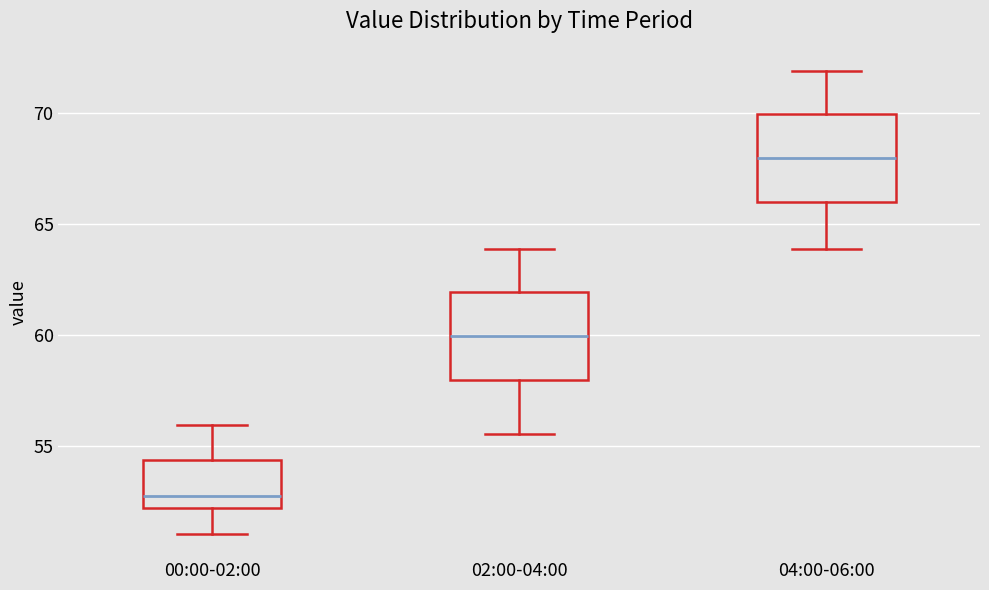

Reading left to right, transcribe this box plot: for each box, give where its median line is, the range the box spans, and where its two whiskers end, as read against the y-axis. The values are not printed on the chart, so give them approximately, as read against the axis.

00:00-02:00: median 53.0, box 52.0 to 54.5, whiskers 51.0 to 56.0
02:00-04:00: median 60.0, box 58.0 to 62.0, whiskers 55.5 to 64.0
04:00-06:00: median 68.0, box 66.0 to 70.0, whiskers 64.0 to 72.0